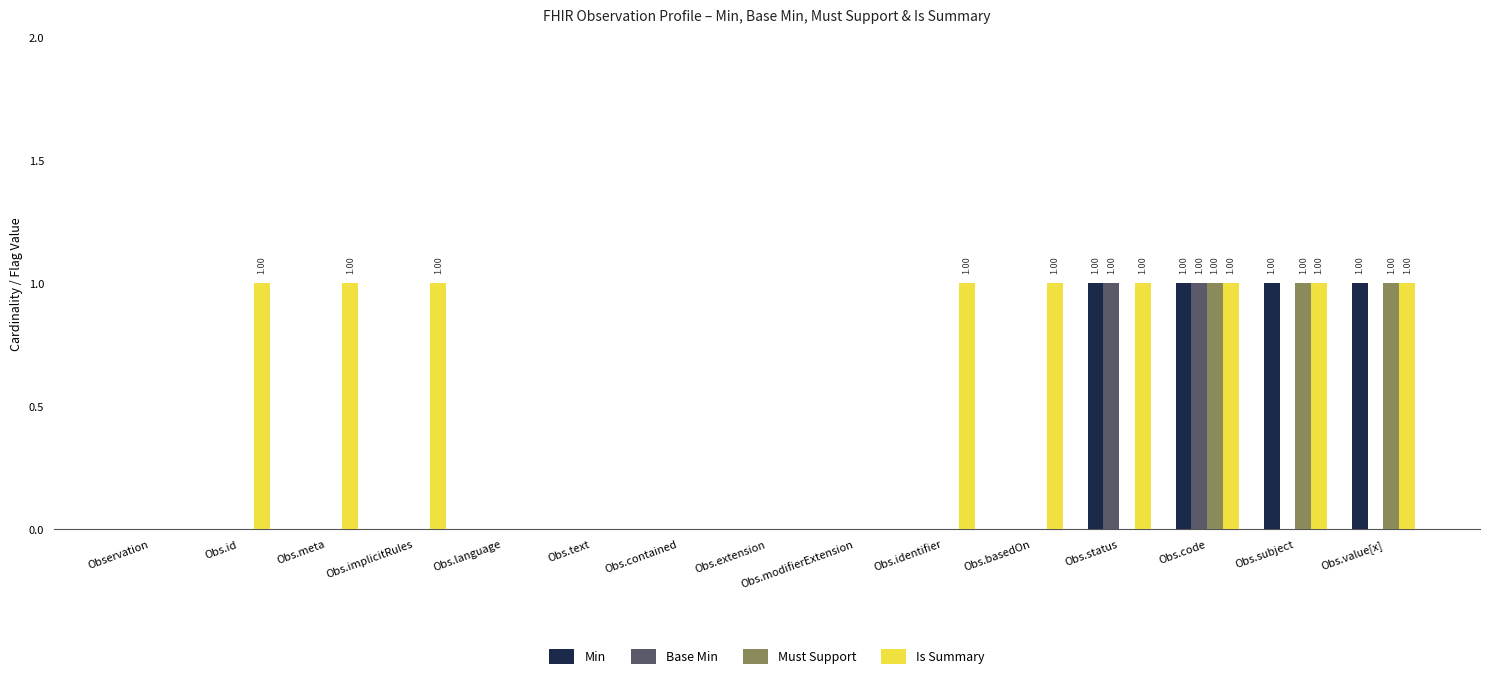

How many series are shown in this chart?

4